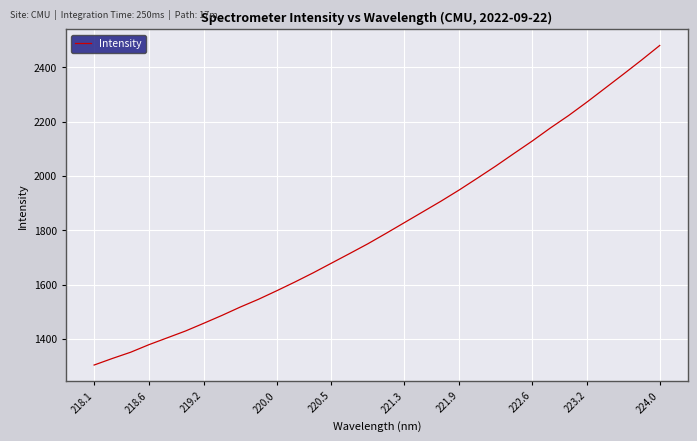

Count the number of values greater than 1789.

16